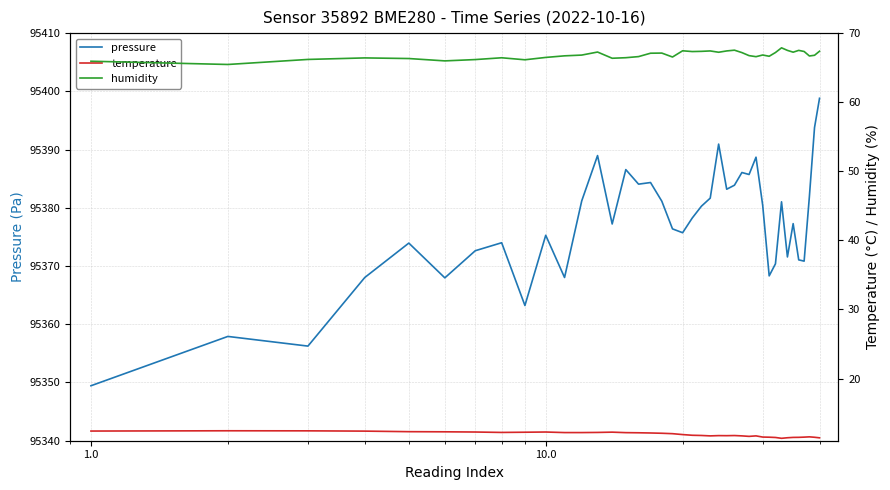

How many interior local peaks does the temperature series have?

7